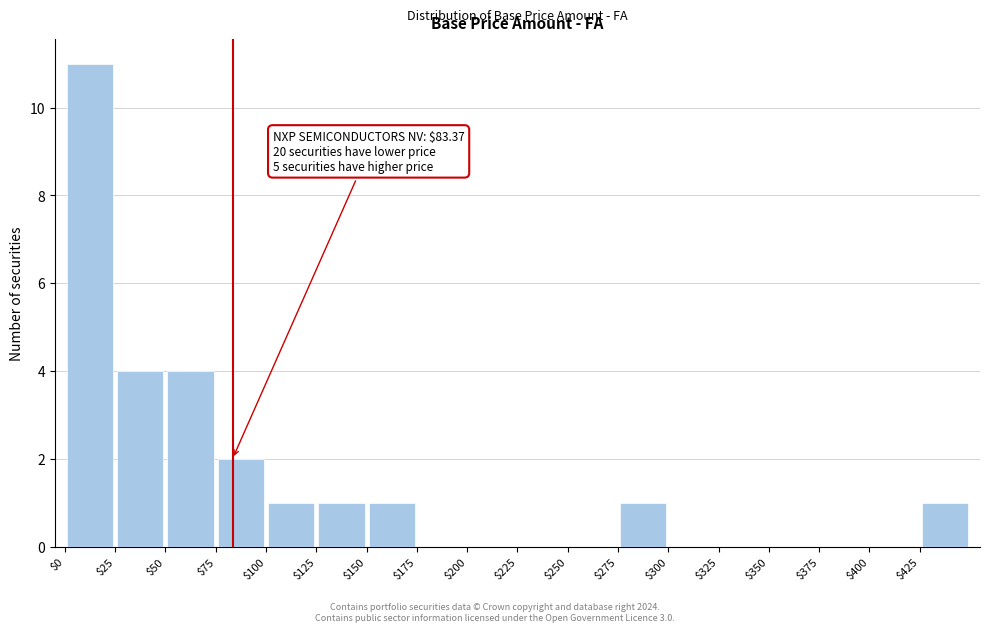

Which range on the x-axis has the tallest bar?

0 to 25